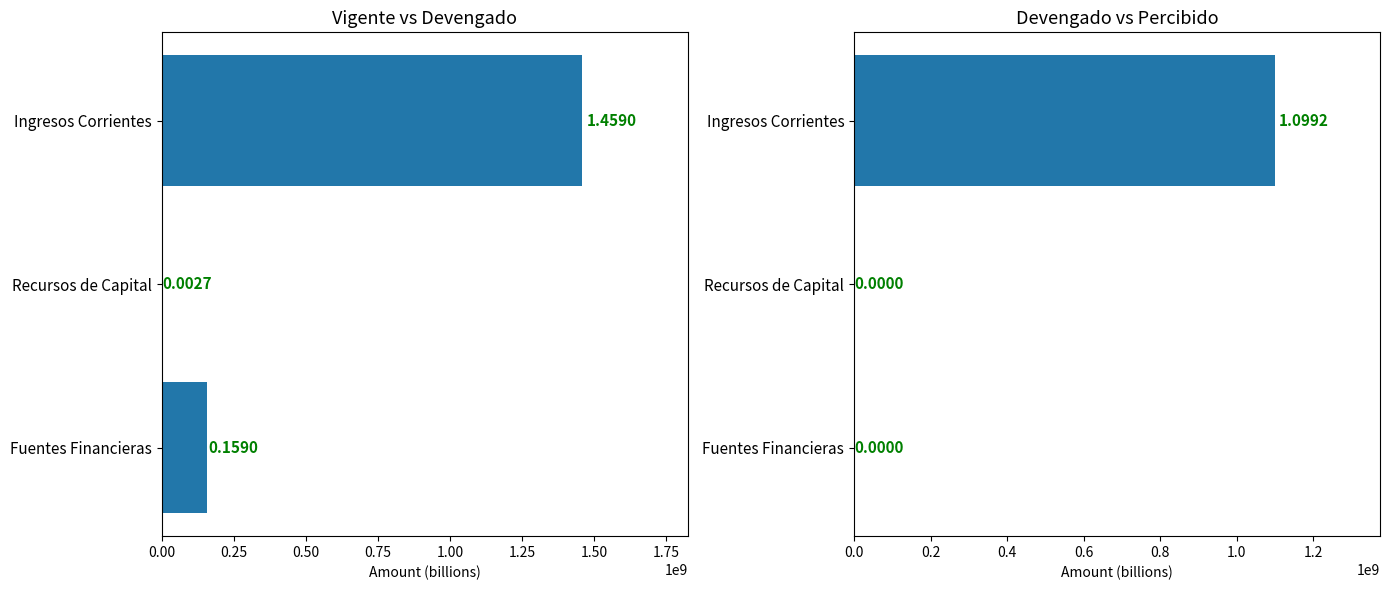

What is the total value across all series at Ingresos Corrientes?

2558190015.7